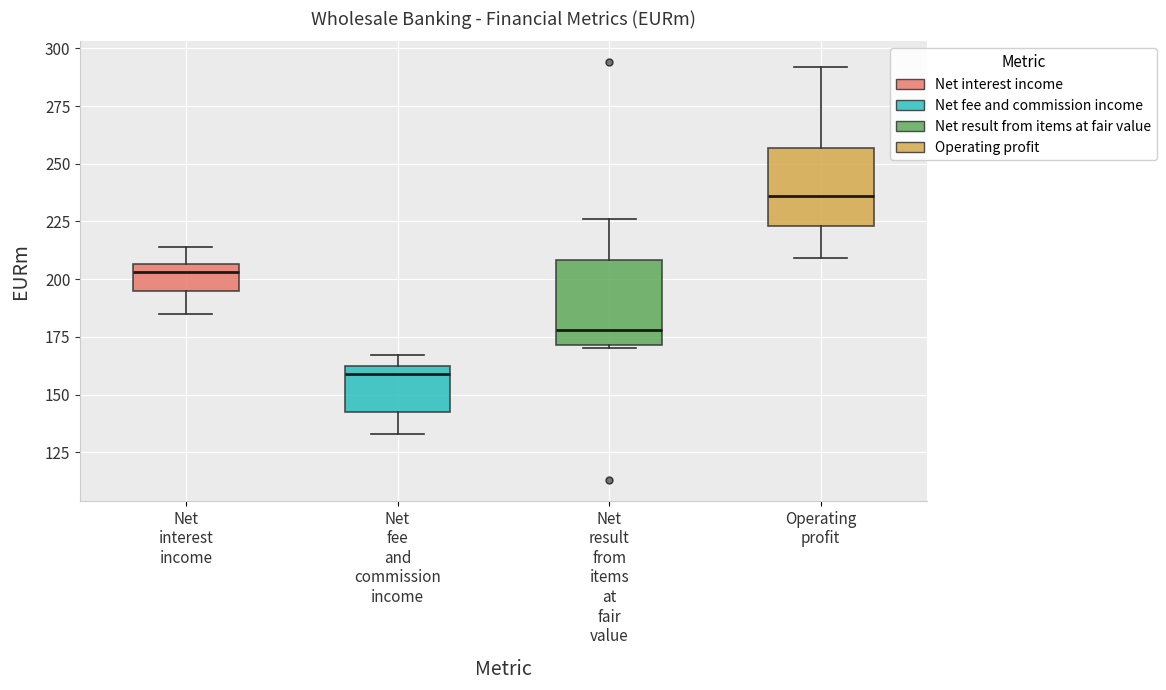

Which box's median line is the highest?

Operating profit